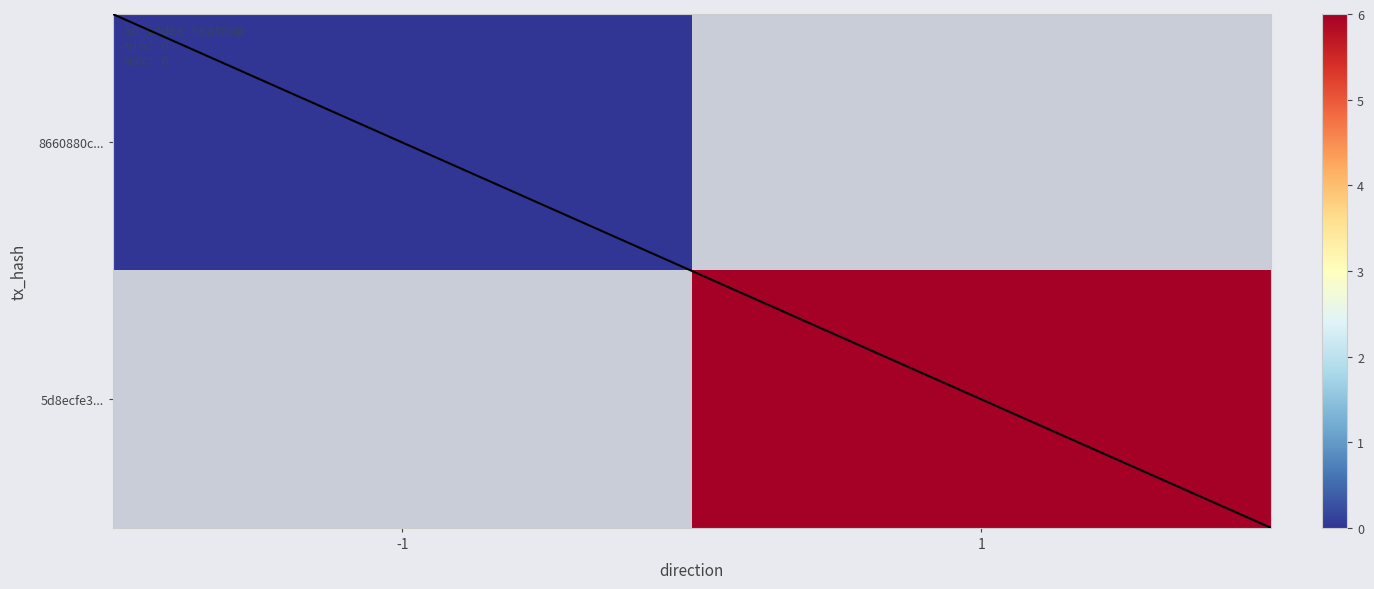

Rank the series by their maximum value, from highest to lowest.

5d8ecfe3, 8660880c